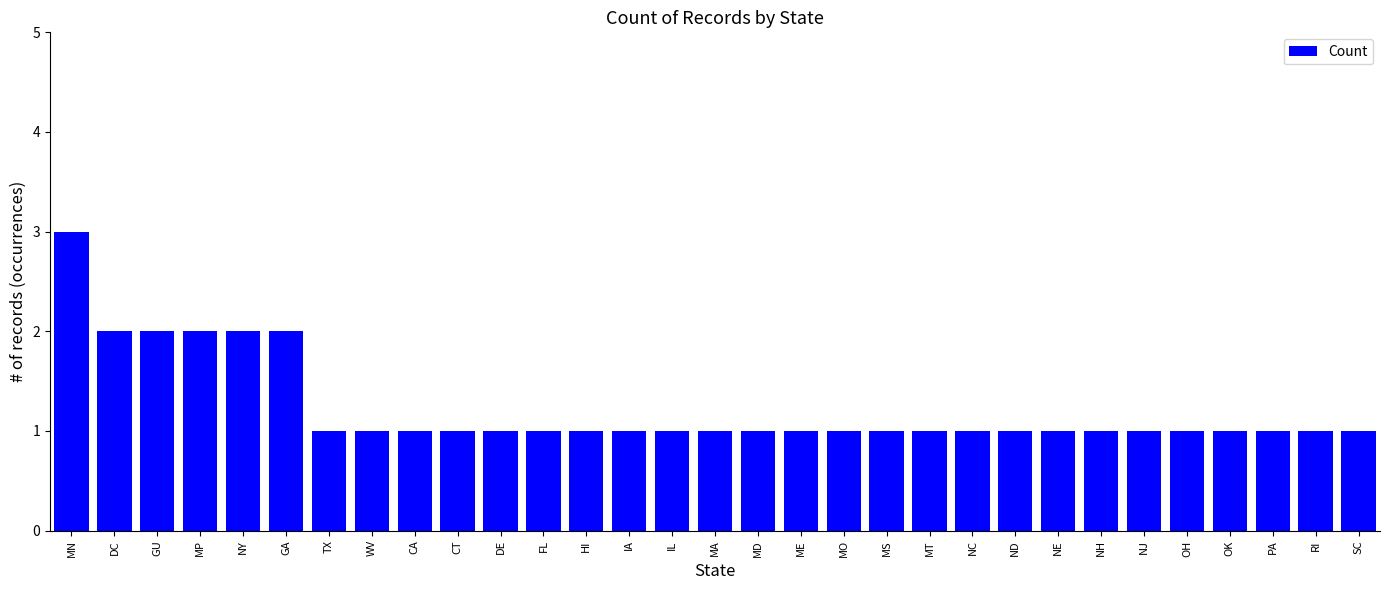

What is the difference between the second highest and second lowest values?

1